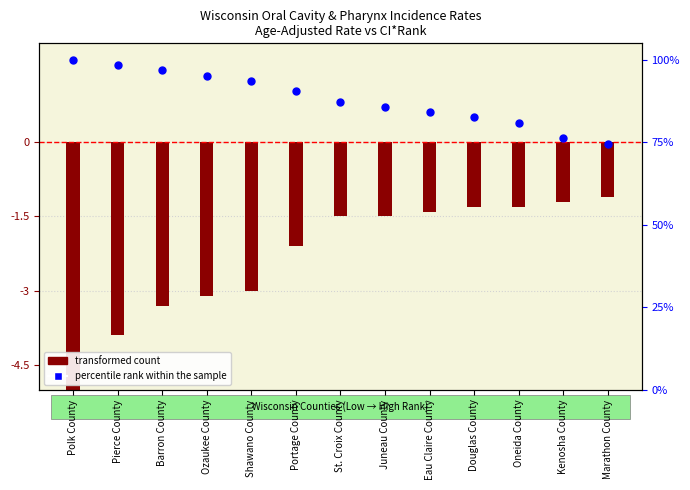

What is the change in value from Shawano County to Eau Claire County?

-9.5